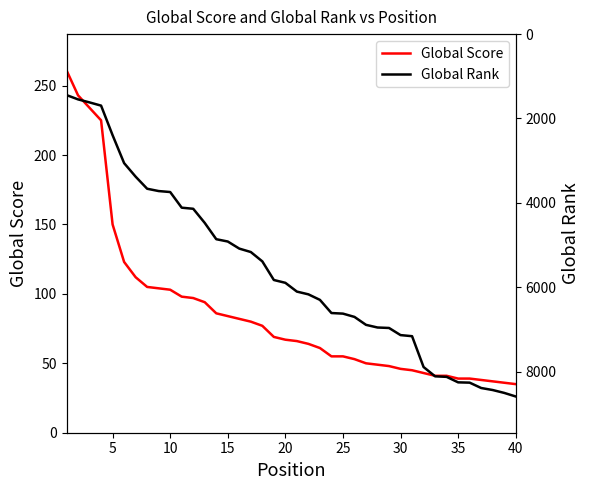

At which label is Global Score closest to 148?

5